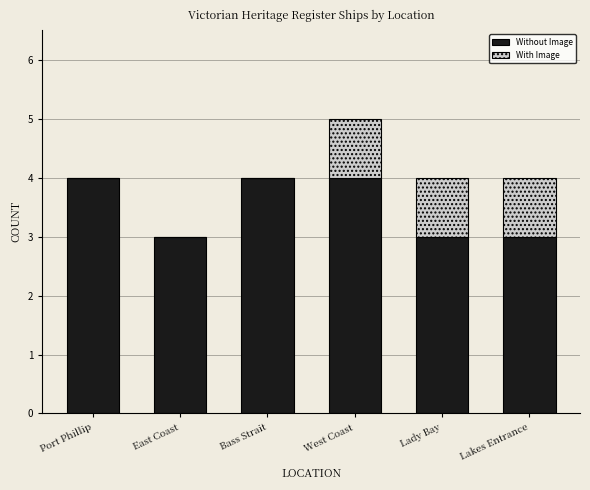

Read the Without Image value at Lady Bay.

3